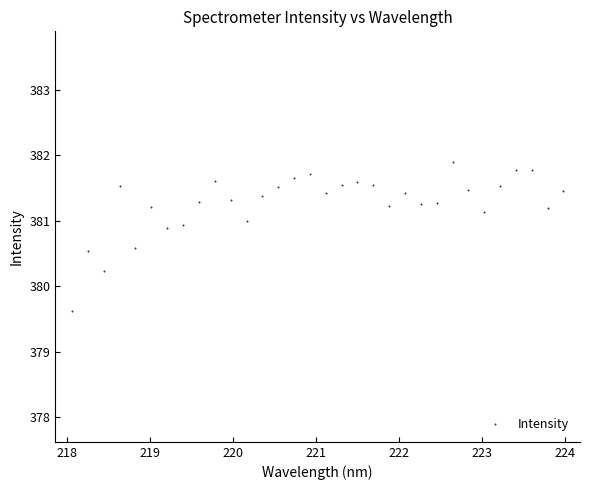

What is the range of Y values (max minus min)?

2.3